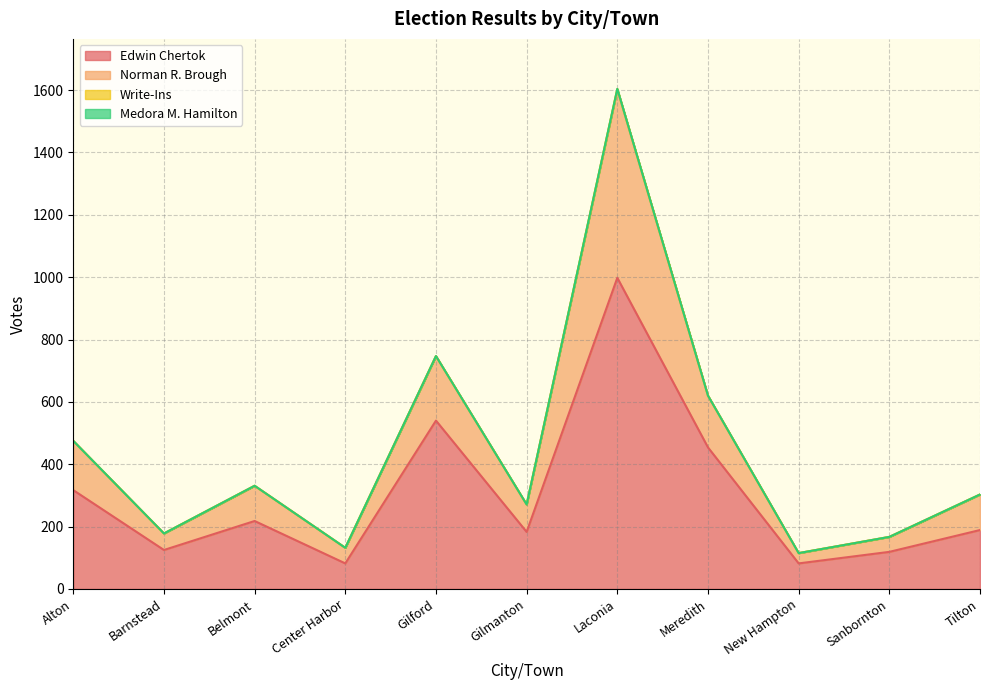

What is the total value across all series at Sanbornton?

167